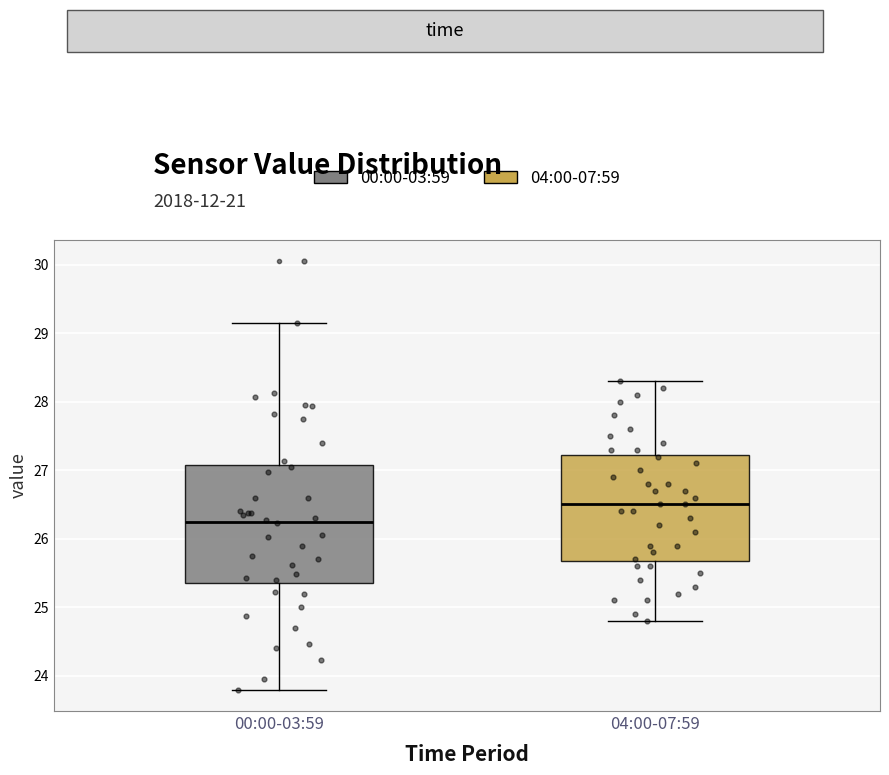

Reading left to right, transcribe this box plot: for each box, give where its median line is, the range the box spans, and where its two whiskers end, as read against the y-axis. The values are not printed on the chart, so give them approximately, as read against the axis.

00:00-03:59: median 26.3, box 25.4 to 27.1, whiskers 23.8 to 29.2
04:00-07:59: median 26.5, box 25.7 to 27.2, whiskers 24.8 to 28.3